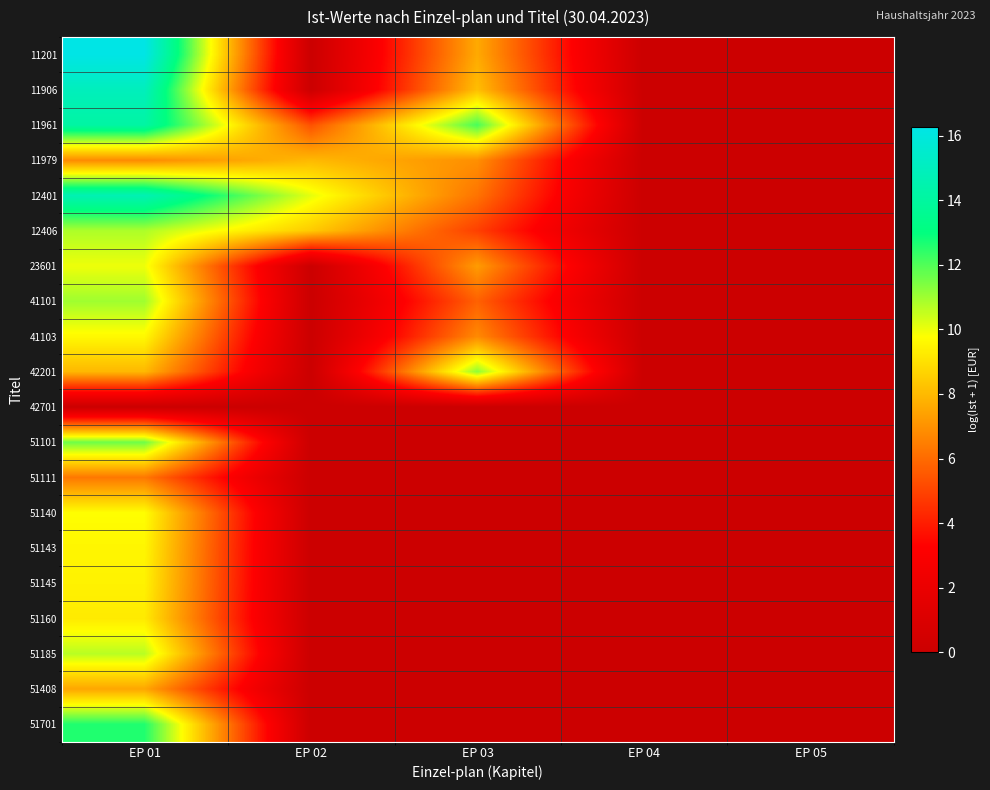

At how many categories does at least one series exceed 12?

2